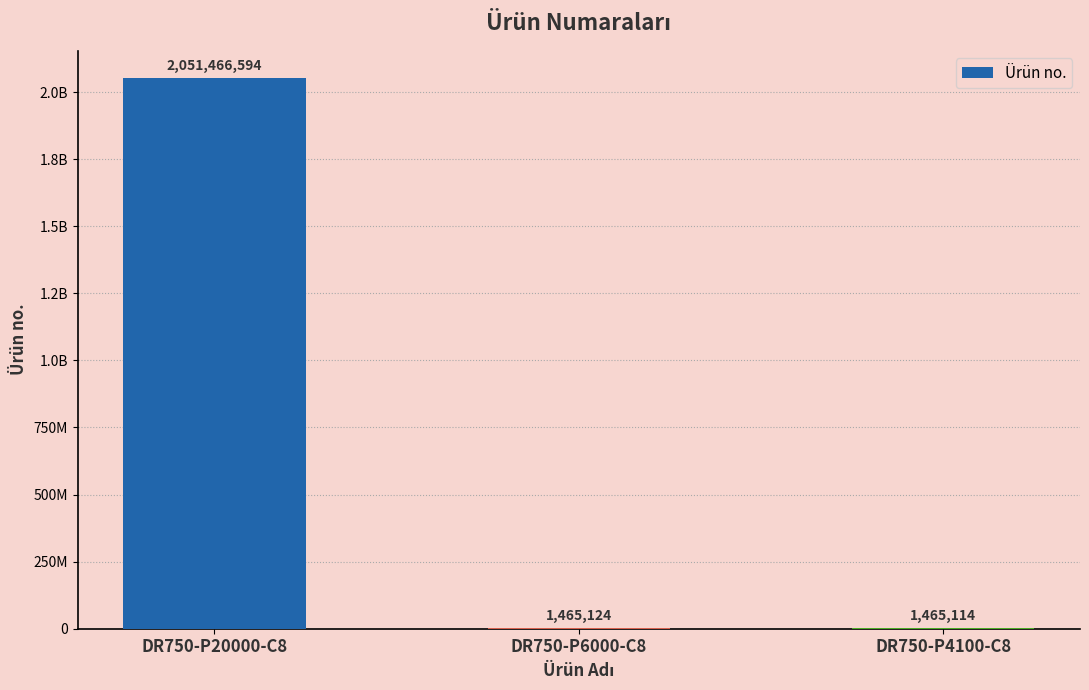

Count the number of values greater than 1465124.

1